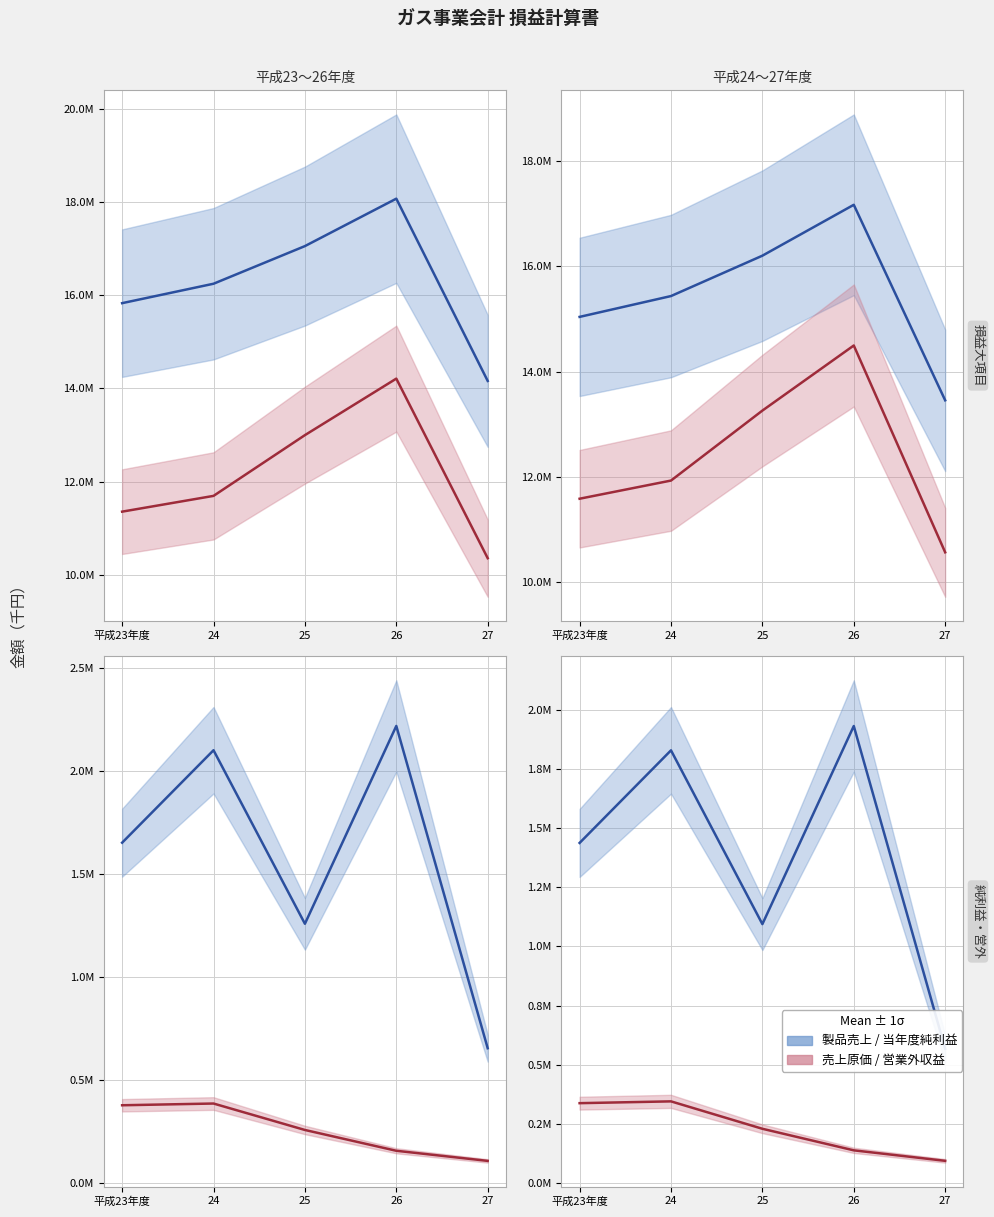

True or false: 売上原価 and 当年度純利益 intersect in this chart.

False